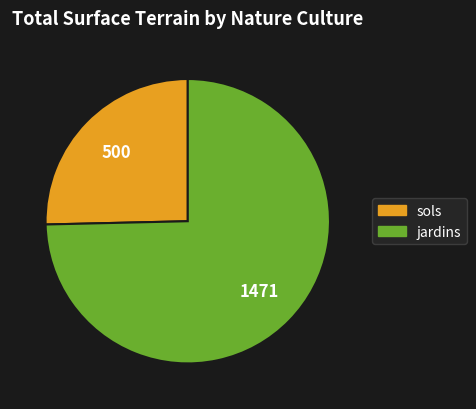

True or false: jardins accounts for 75% of the total.

True